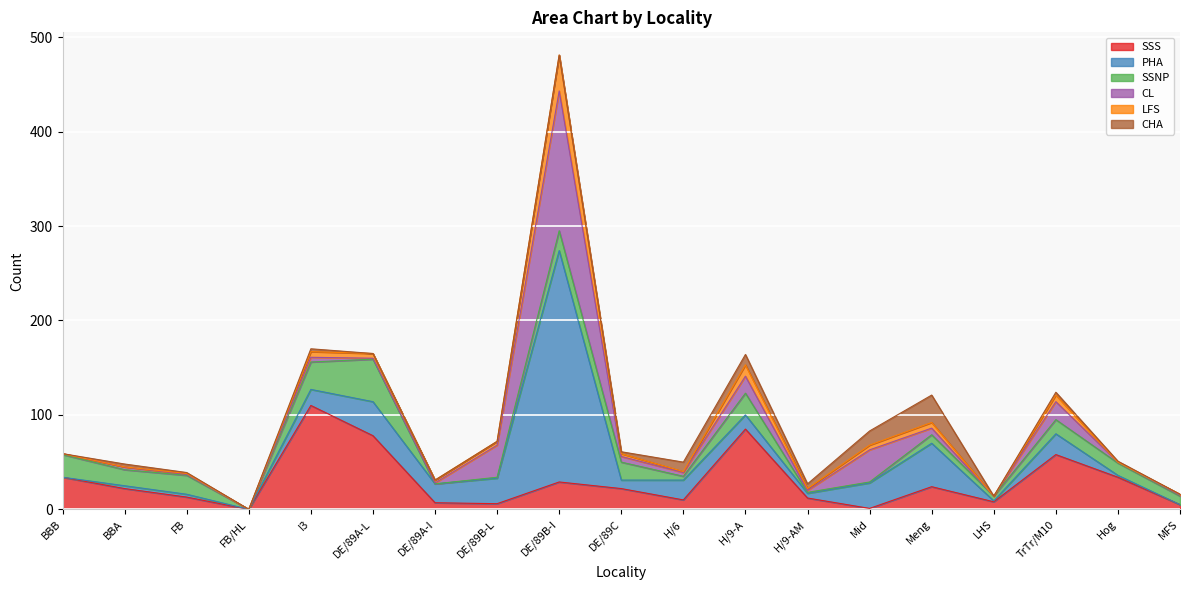

How many lines are shown in the chart?

6